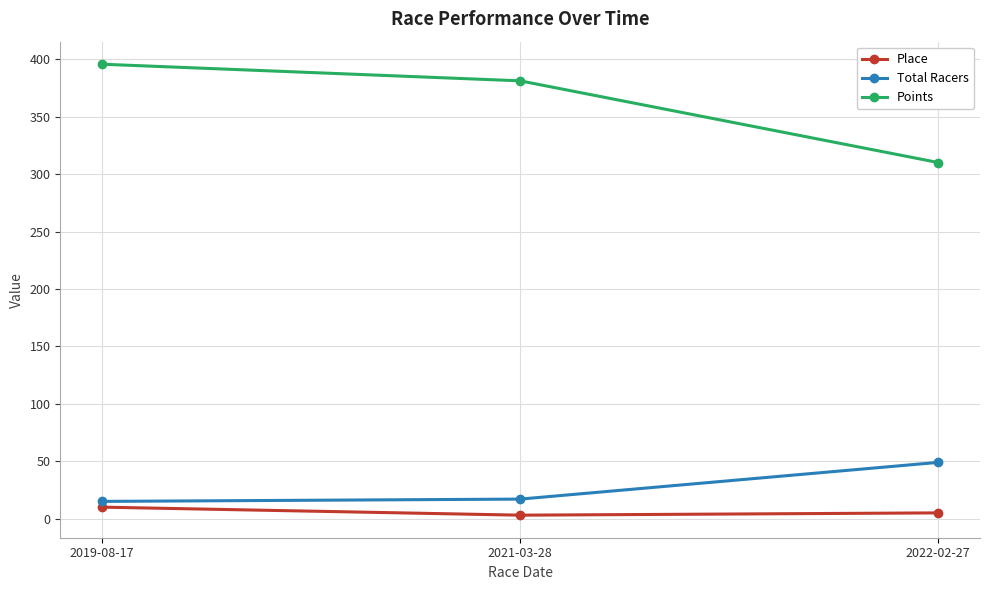

Is the value of Place at 2021-03-28 greater than the value of Points at 2021-03-28?

No